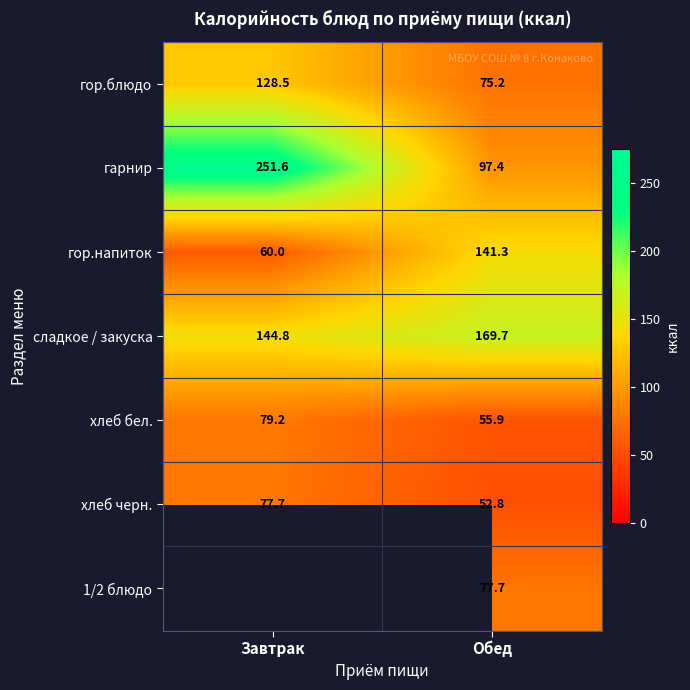

At which category is the sum across all series the highest?

Обед